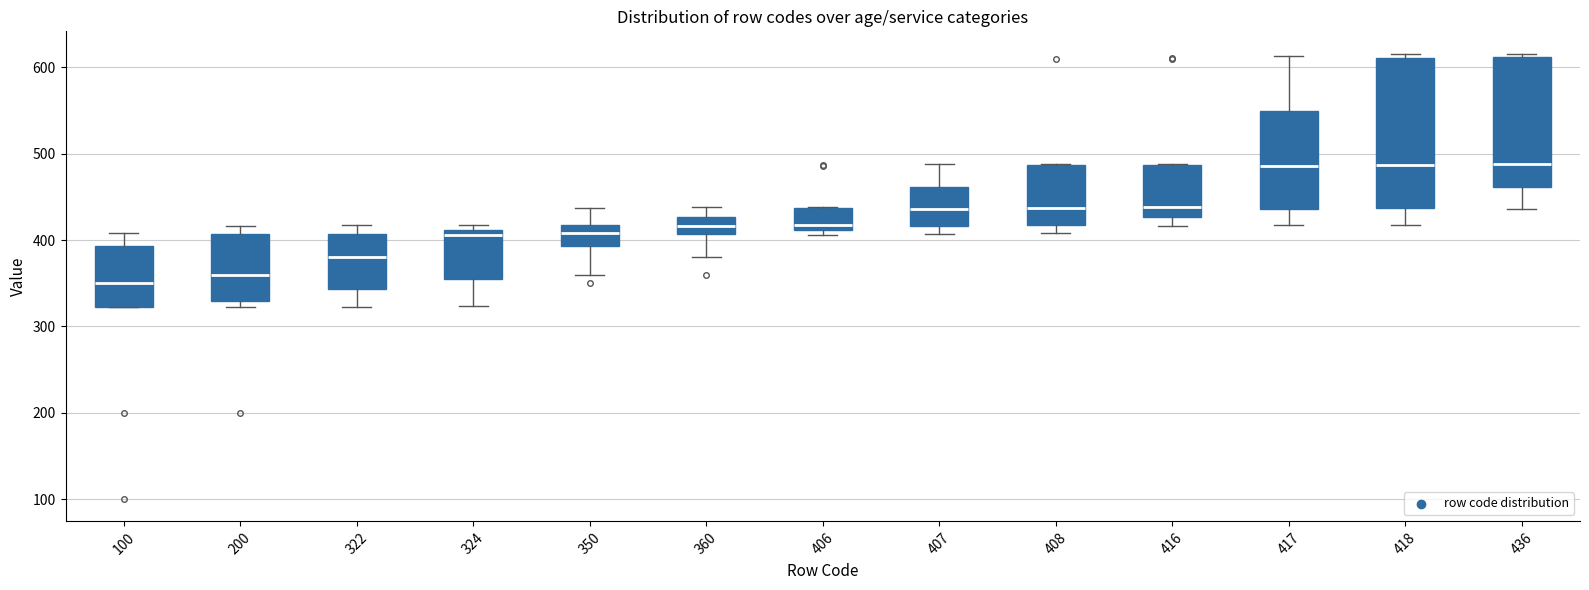

Reading left to right, transcribe this box plot: for each box, give where its median line is, the range the box spans, and where its two whiskers end, as read against the y-axis. The values are not printed on the chart, so give them approximately, as read against the axis.

100: median 350, box 320 to 390, whiskers 320 to 410
200: median 360, box 330 to 410, whiskers 320 to 420
322: median 380, box 340 to 410, whiskers 320 to 420
324: median 410 (just below the box's upper edge), box 360 to 410, whiskers 320 to 420
350: median 410, box 390 to 420, whiskers 360 to 440
360: median 420, box 410 to 430, whiskers 380 to 440
406: median 420, box 410 to 440, whiskers 410 (just below the box's lower edge) to 440
407: median 440, box 420 to 460, whiskers 410 to 490
408: median 440, box 420 to 490, whiskers 410 to 490
416: median 440, box 430 to 490, whiskers 420 to 490
417: median 490, box 440 to 550, whiskers 420 to 610
418: median 490, box 440 to 610, whiskers 420 to 620
436: median 490, box 460 to 610, whiskers 440 to 620